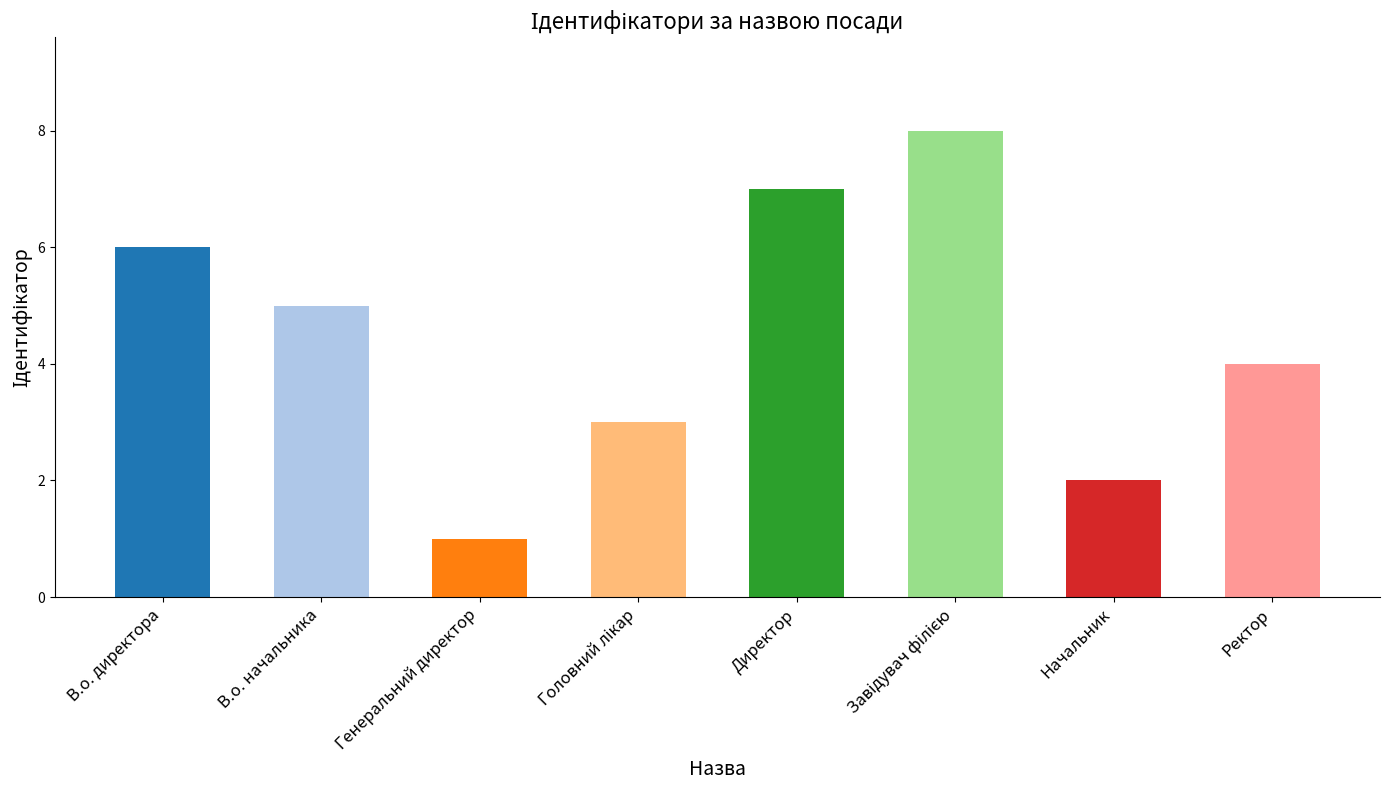

Approximately how many times larger is the value at В.о. директора compared to Директор?

0.9